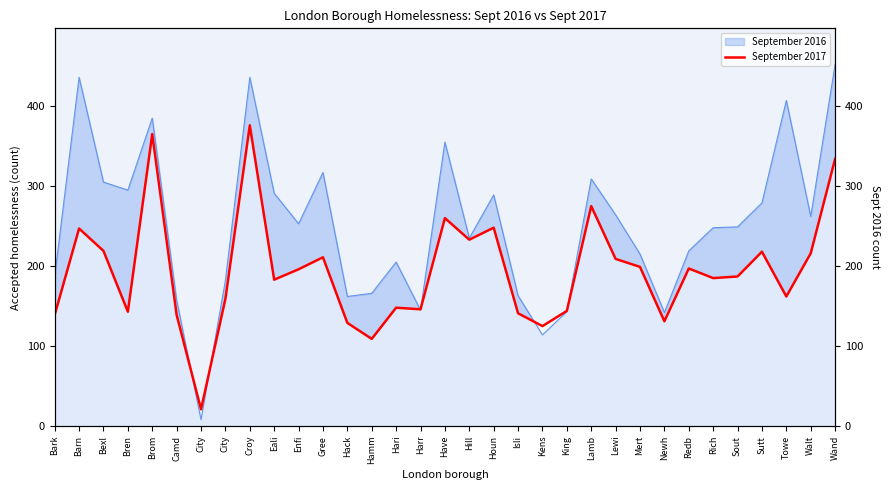

At which label does the data first exceed 187?

Barn